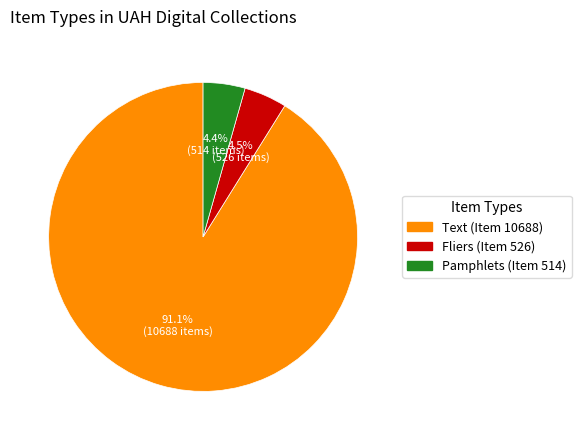

What percentage do Fliers and Text together represent?

95.6%